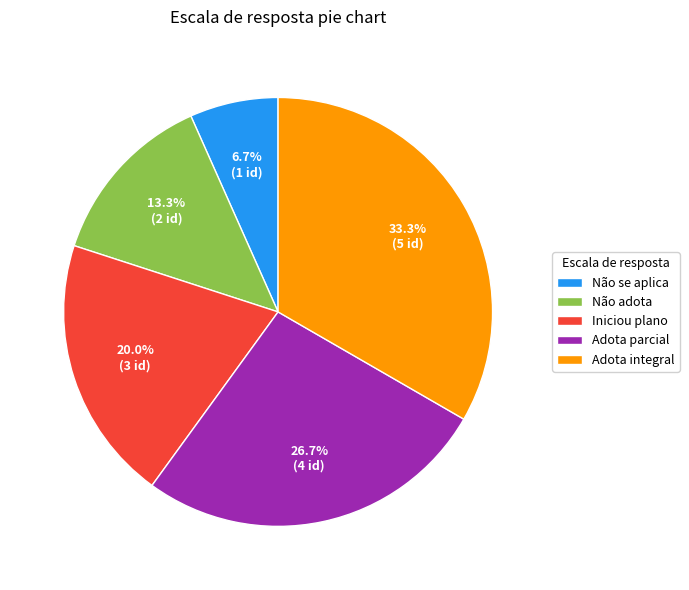

Approximately how many times larger is the value at Não se aplica compared to Não adota?

0.5